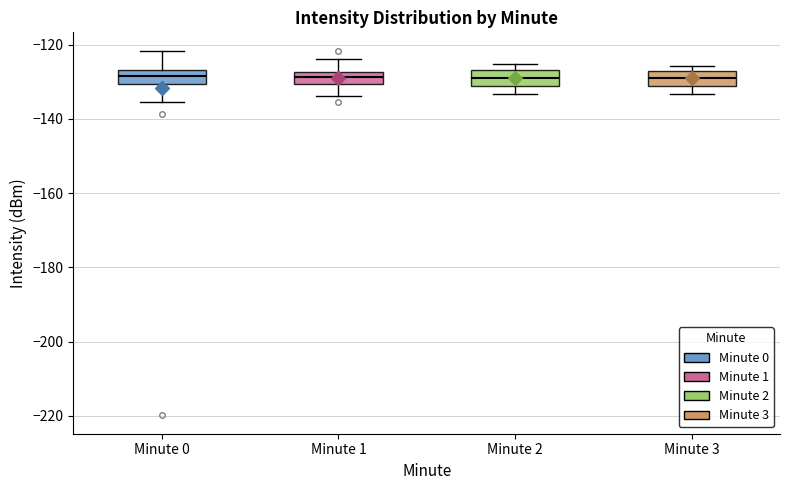

Reading left to right, transcribe this box plot: for each box, give where its median line is, the range the box spans, and where its two whiskers end, as read against the y-axis. The values are not printed on the chart, so give them approximately, as read against the axis.

Minute 0: median -128, box -130 to -126, whiskers -136 to -122
Minute 1: median -128 (inside the box), box -130 to -128, whiskers -134 to -124
Minute 2: median -128, box -132 to -126, whiskers -134 to -126 (just above the box's upper edge)
Minute 3: median -128 (inside the box), box -132 to -128, whiskers -134 to -126